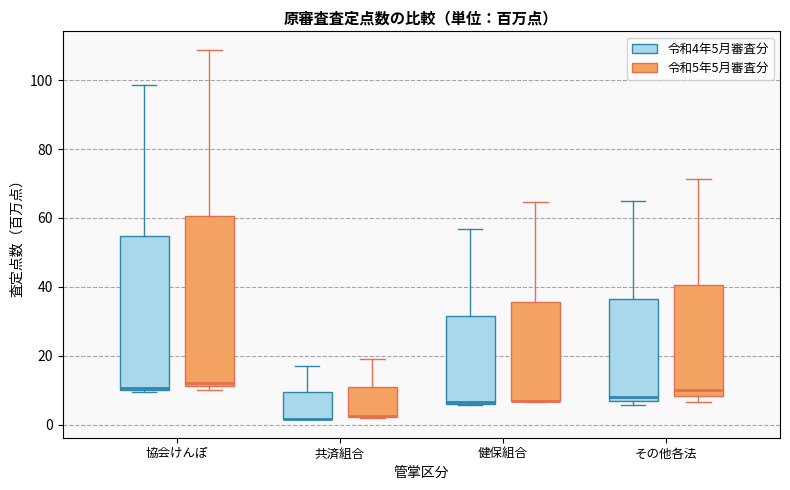

Which box is the tallest, from its lower edge to its upper edge?

協会けんぽ (令和5年5月審査分)